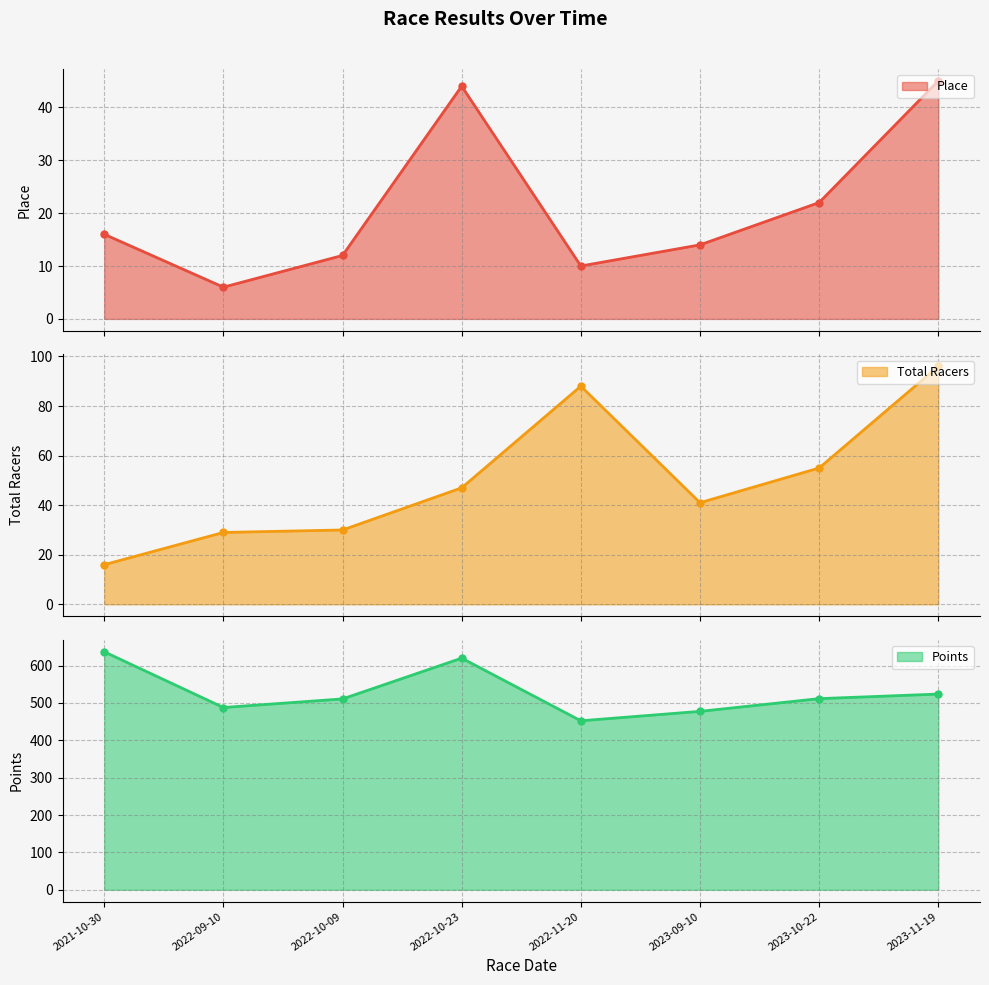

What are all the series names shown in the legend?

Place, Total Racers, Points